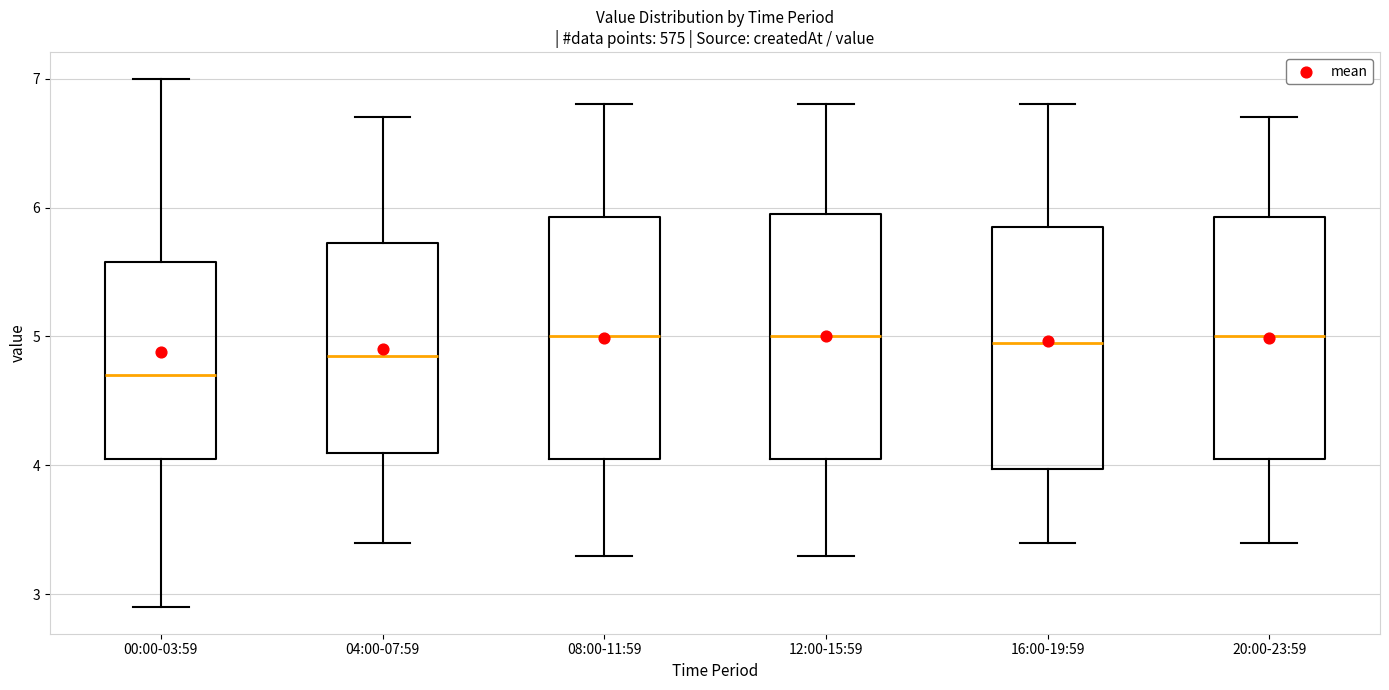

Reading left to right, transcribe this box plot: for each box, give where its median line is, the range the box spans, and where its two whiskers end, as read against the y-axis. The values are not printed on the chart, so give them approximately, as read against the axis.

00:00-03:59: median 4.7, box 4.1 to 5.6, whiskers 2.9 to 7.0
04:00-07:59: median 4.9, box 4.1 to 5.7, whiskers 3.4 to 6.7
08:00-11:59: median 5.0, box 4.1 to 5.9, whiskers 3.3 to 6.8
12:00-15:59: median 5.0, box 4.1 to 6.0, whiskers 3.3 to 6.8
16:00-19:59: median 5.0, box 4.0 to 5.9, whiskers 3.4 to 6.8
20:00-23:59: median 5.0, box 4.1 to 5.9, whiskers 3.4 to 6.7